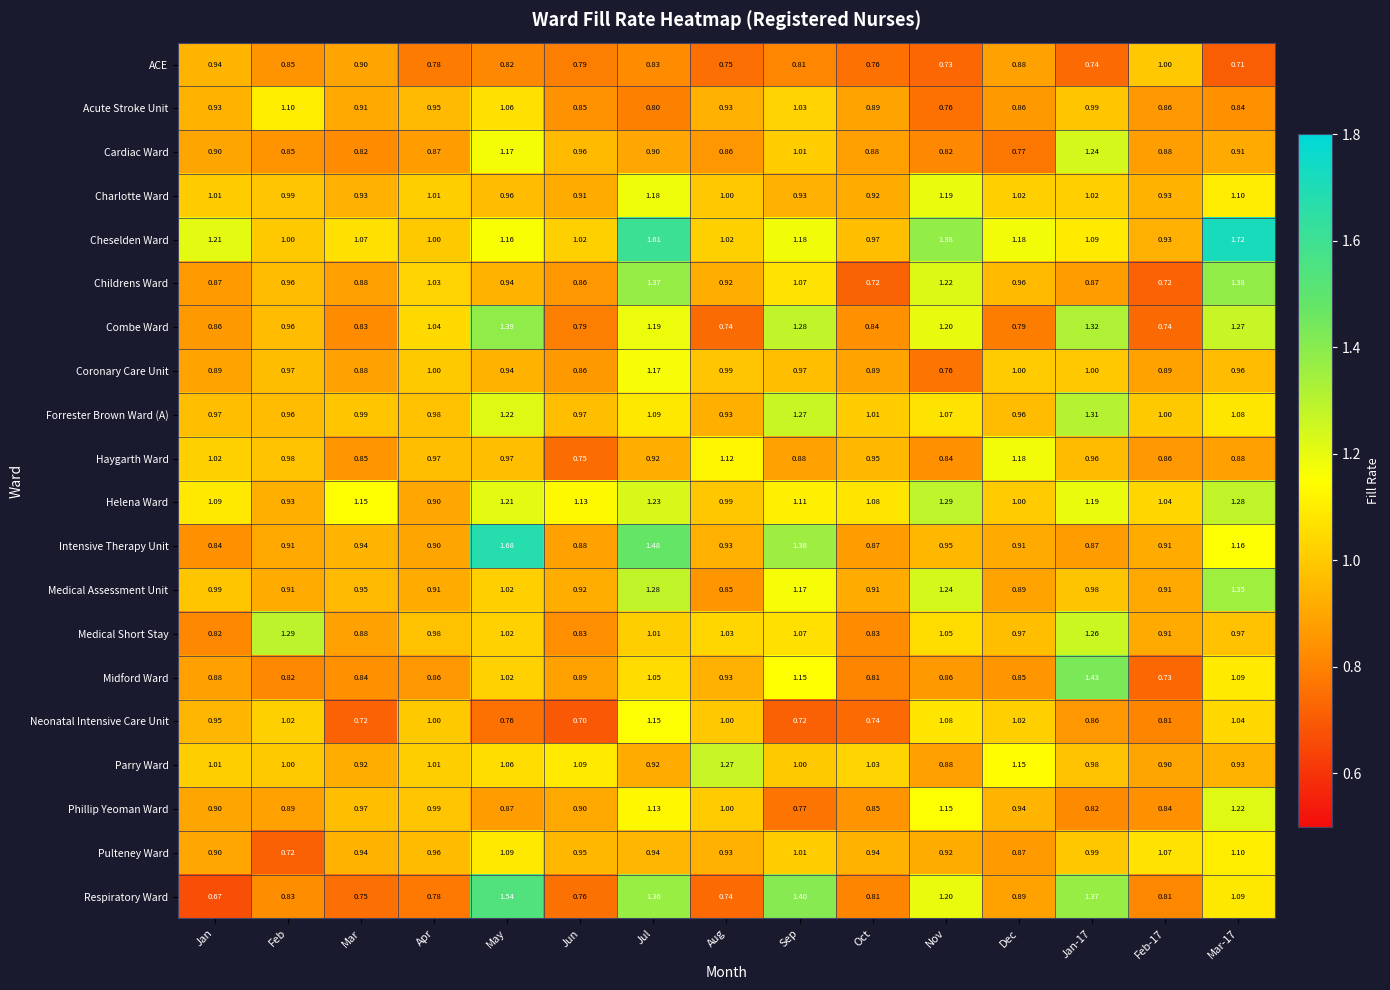

Which series has the largest range (max minus min)?

Respiratory Ward